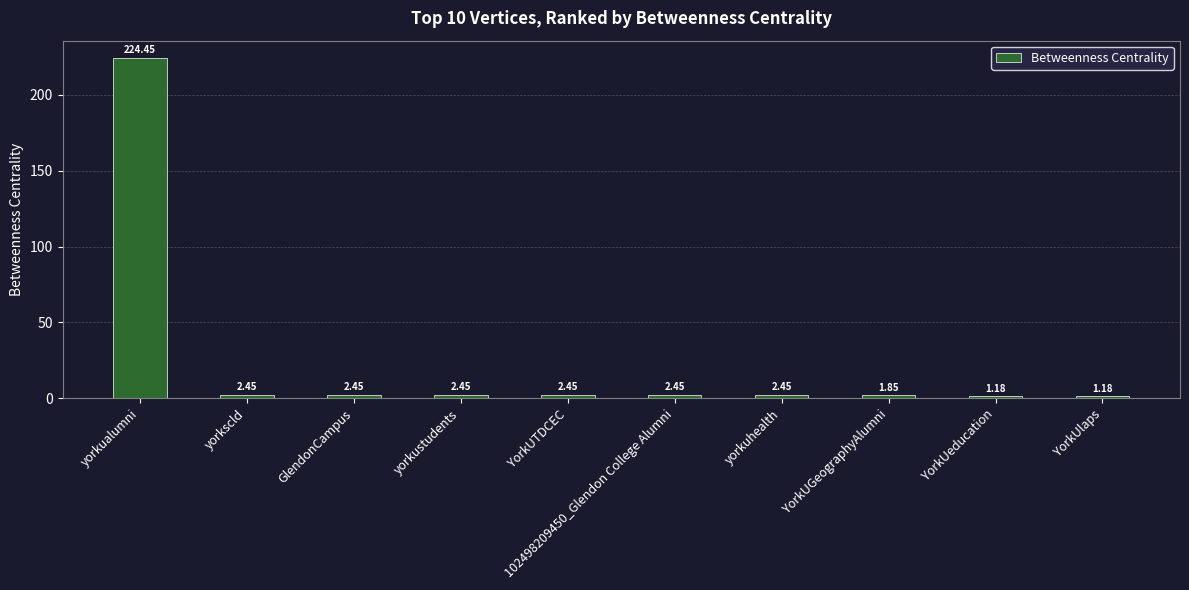

At which label does the data first exceed 2?

yorkualumni